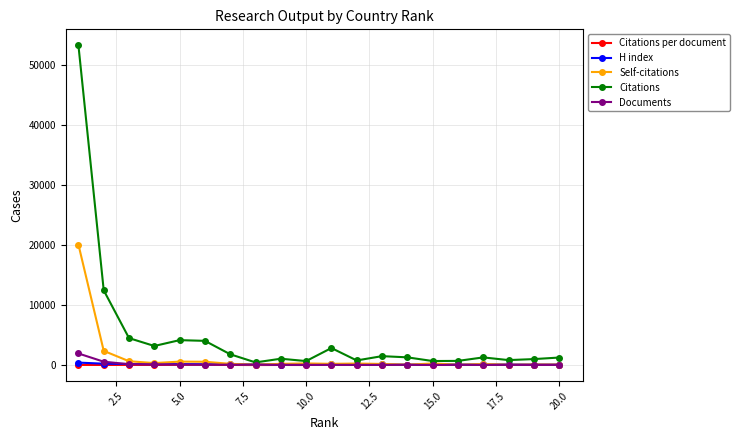

Which series has the widest spread of values?

Citations